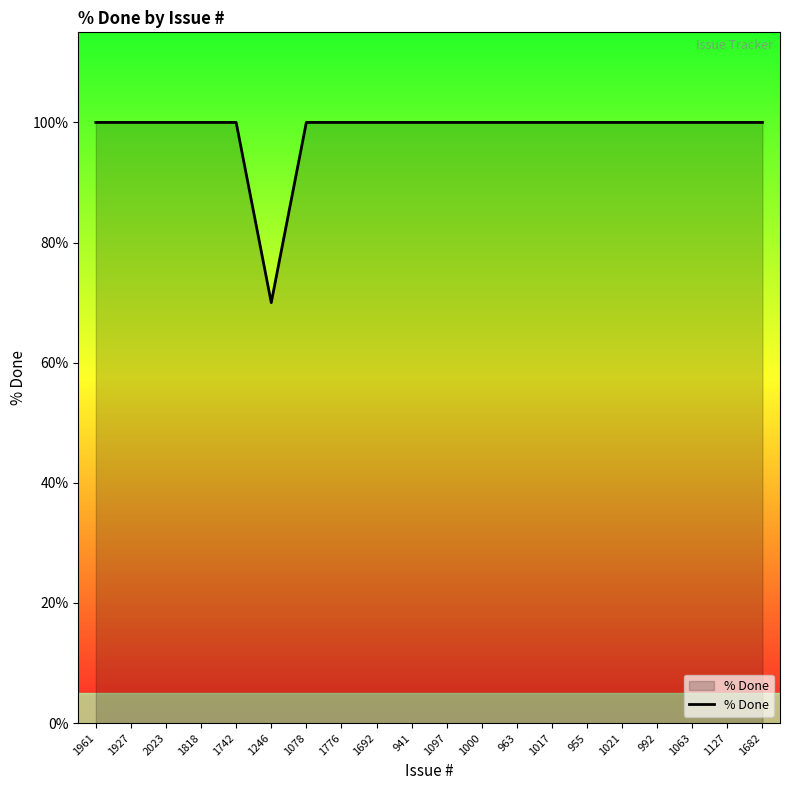

What position from the right is 1818?

17